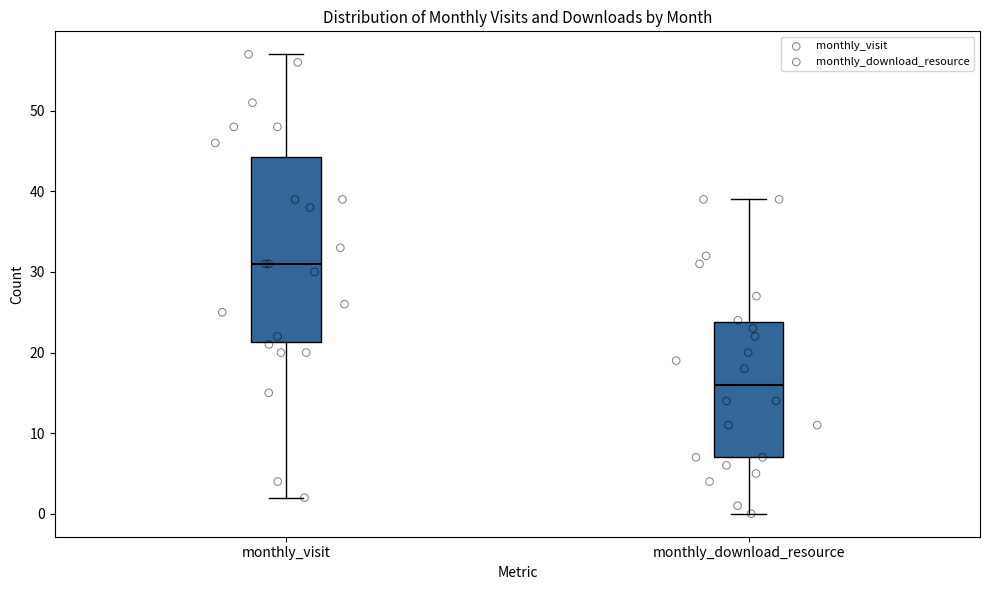

Which box's median line is the highest?

monthly_visit